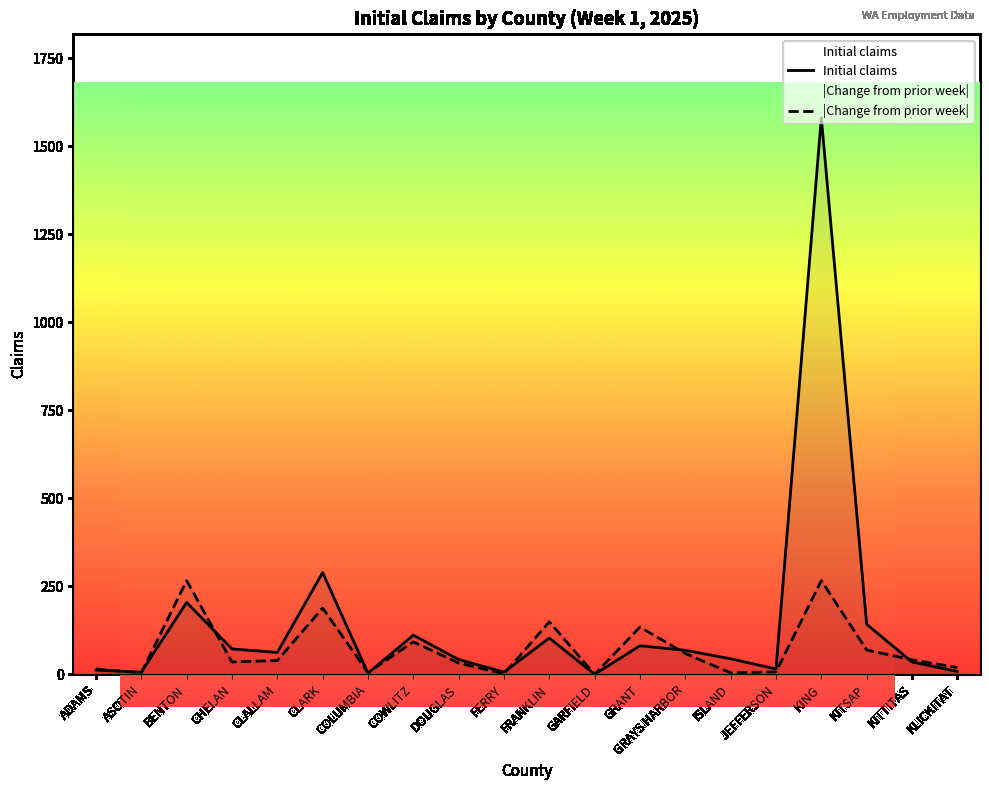

What are all the series names shown in the legend?

Initial claims, |Change from prior week|